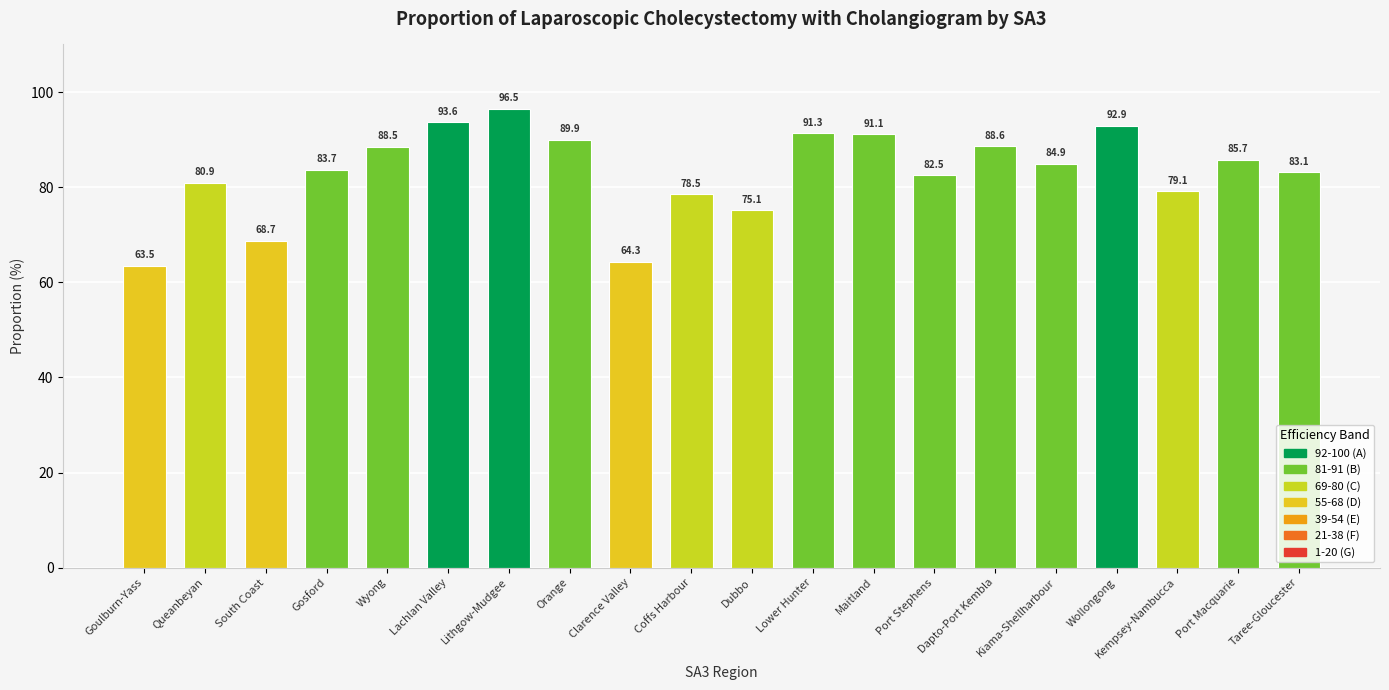

What is the difference between the values at Wyong and Dapto-Port Kembla?

0.1